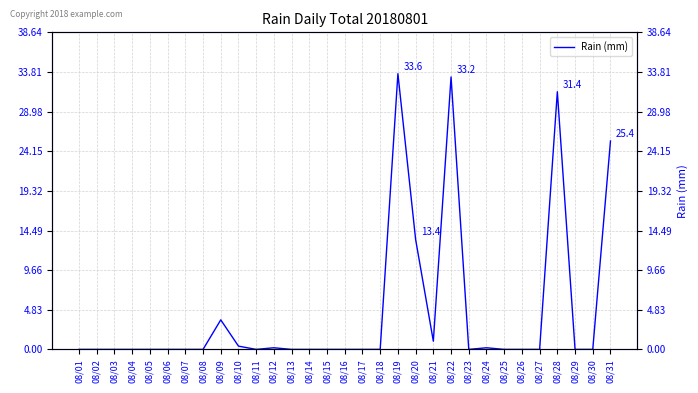

Which label corresponds to the smallest value in the chart?

08/01